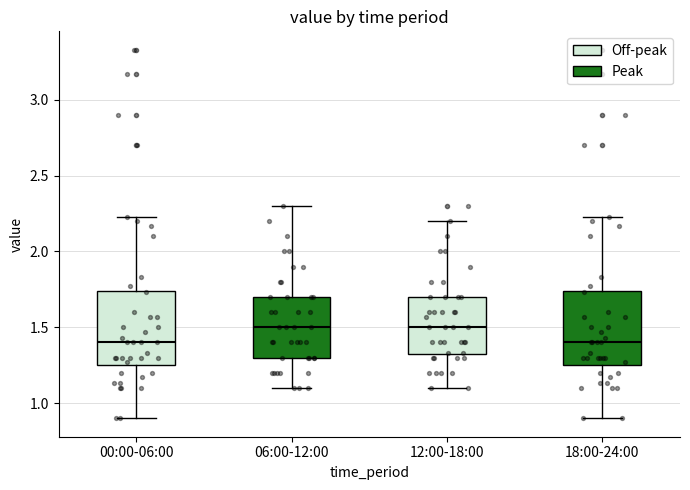

Reading left to right, read every box against the y-axis: the position of its median line, the range the box covers, and the ends of its whiskers. The values are not printed on the chart, so give them approximately, as read against the axis.

00:00-06:00: median 1.40, box 1.25 to 1.75, whiskers 0.90 to 2.25
06:00-12:00: median 1.50, box 1.30 to 1.70, whiskers 1.10 to 2.30
12:00-18:00: median 1.50, box 1.30 to 1.70, whiskers 1.10 to 2.20
18:00-24:00: median 1.40, box 1.25 to 1.75, whiskers 0.90 to 2.25